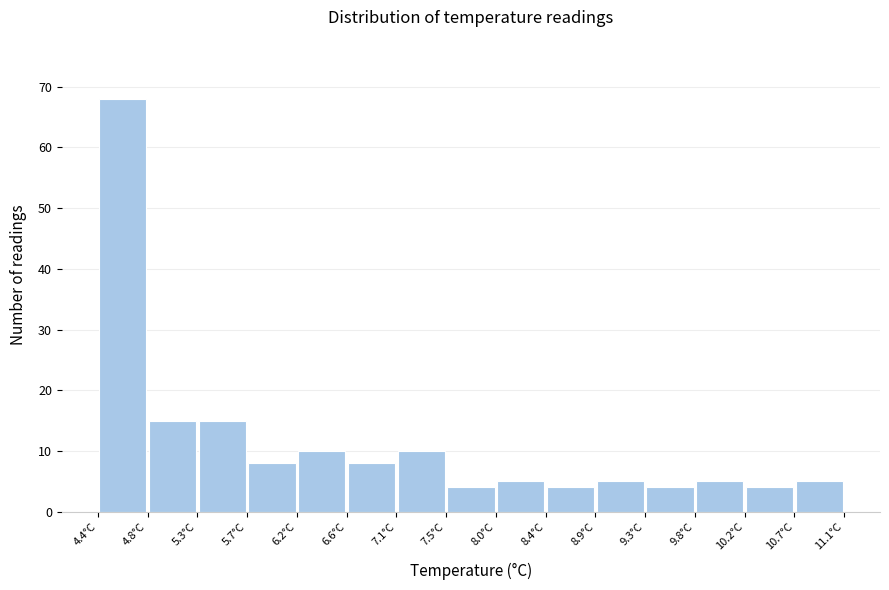

What is the height of the bar covering 7.95 to 8.40 on the x-axis? Neither the bar edges nor the heights are printed on the chart, so give them approximately, as read against the axes.

5